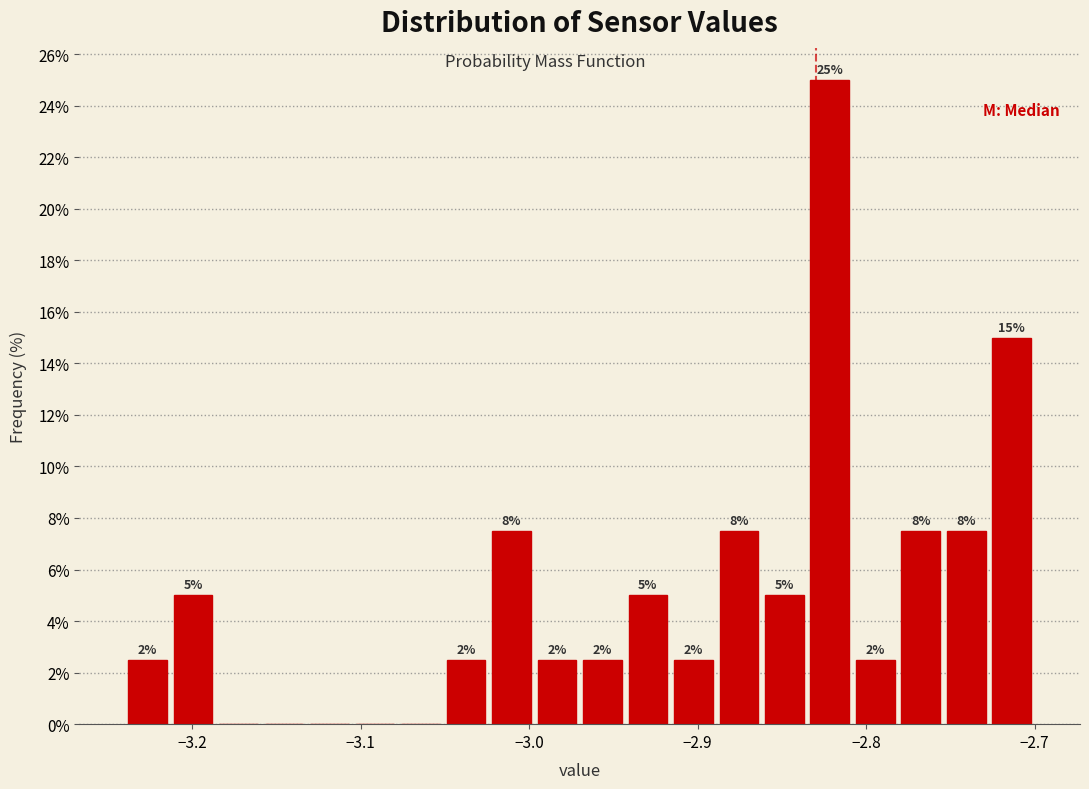

Read against the x-axis, roughly where is the centre of the tallest bar?

-2.82